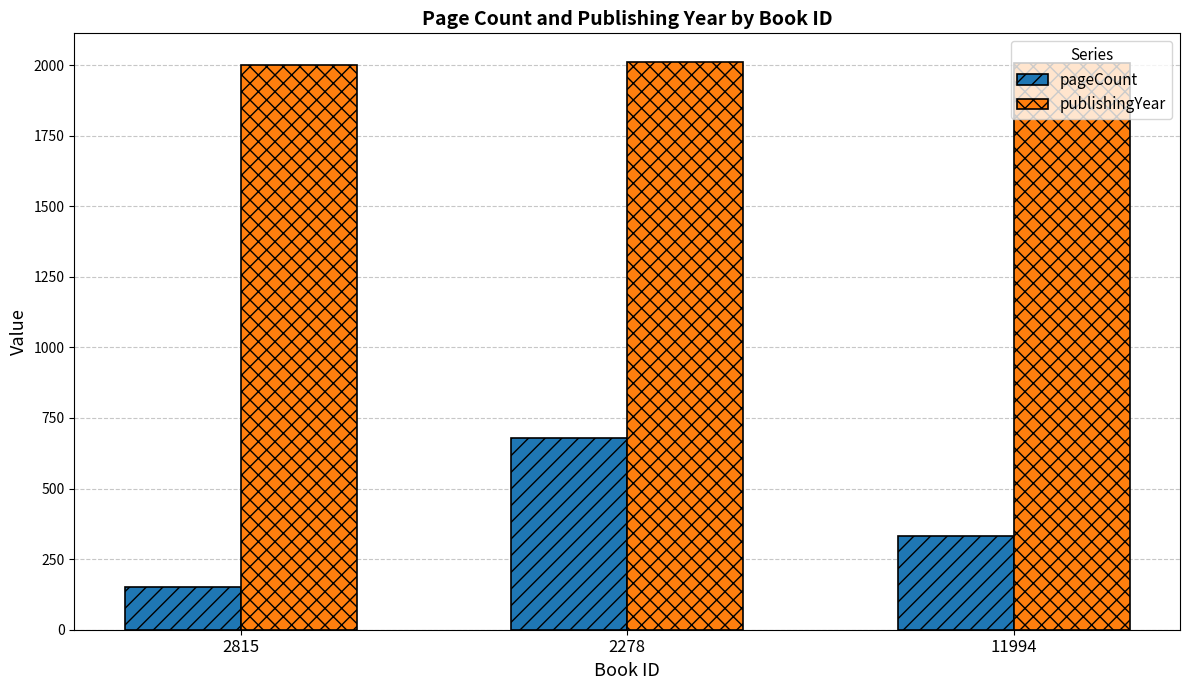

Which series has the largest range (max minus min)?

pageCount